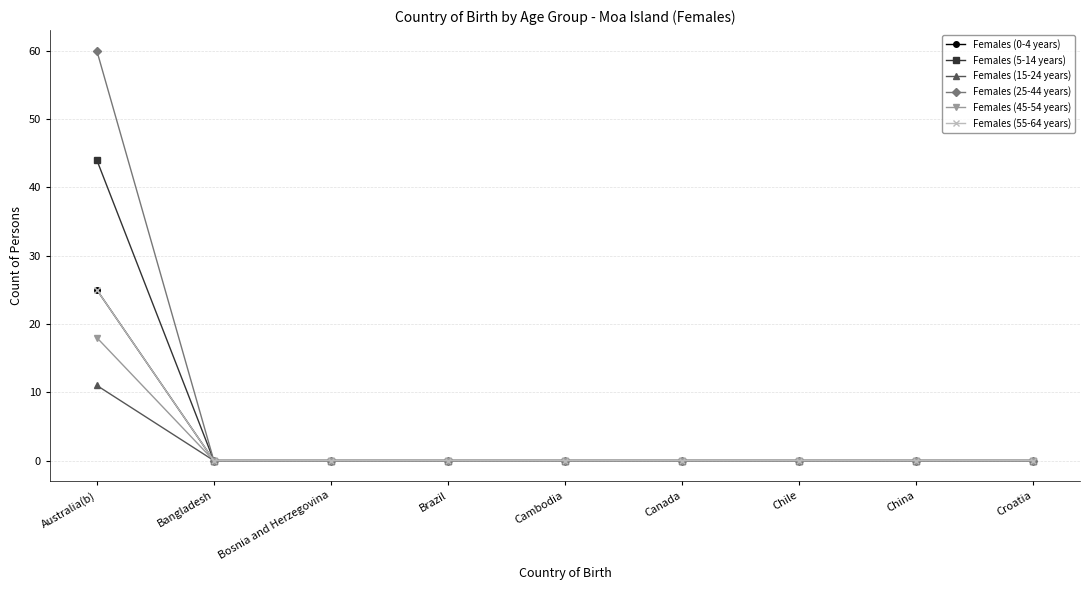

Is this an area chart (filled region under the line)?

No